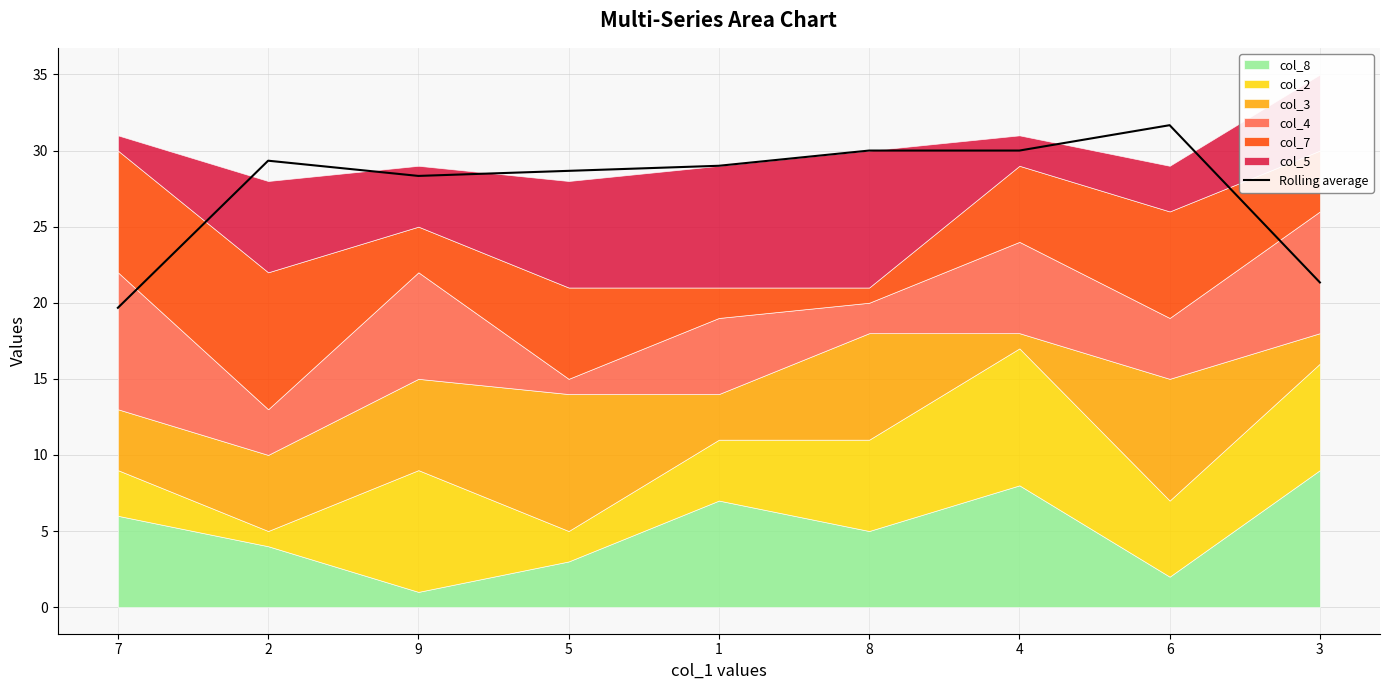

True or false: there are more than 1 points higher than both neighbors.

True